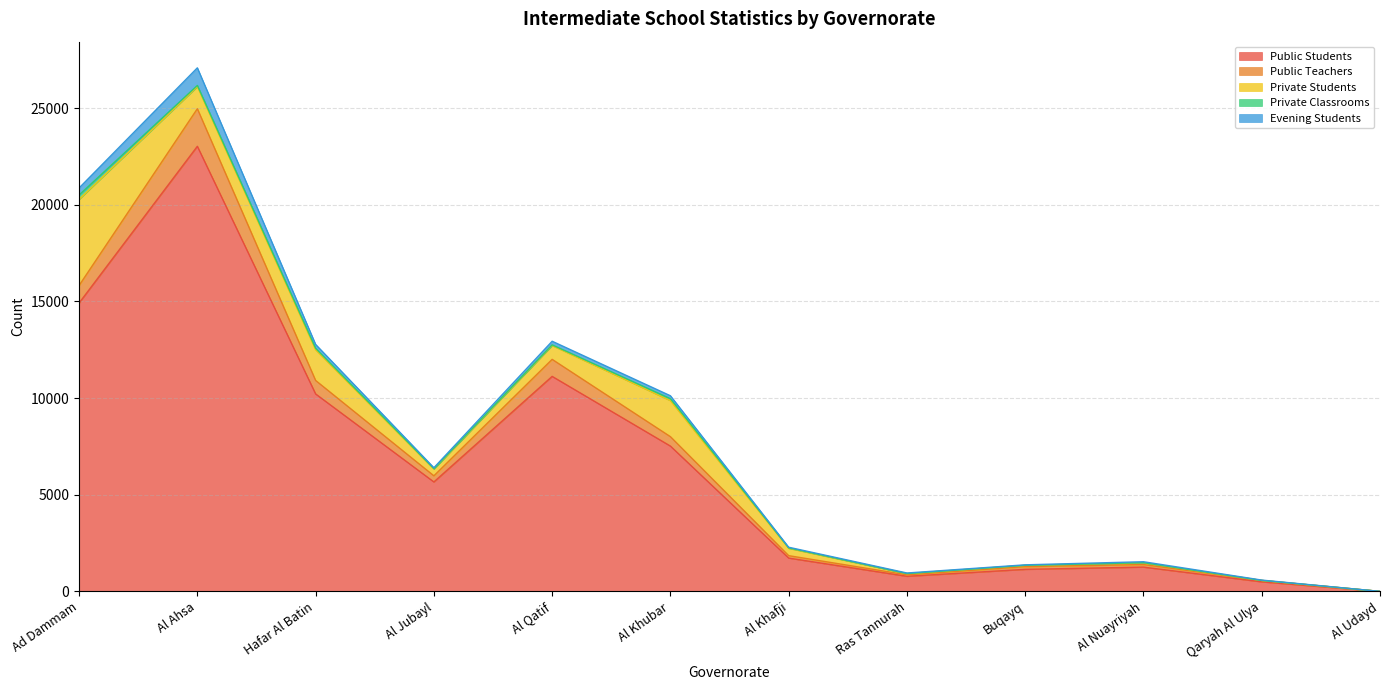

In Public Teachers, how many points are higher than both neighbors (excluding endpoints)?

3